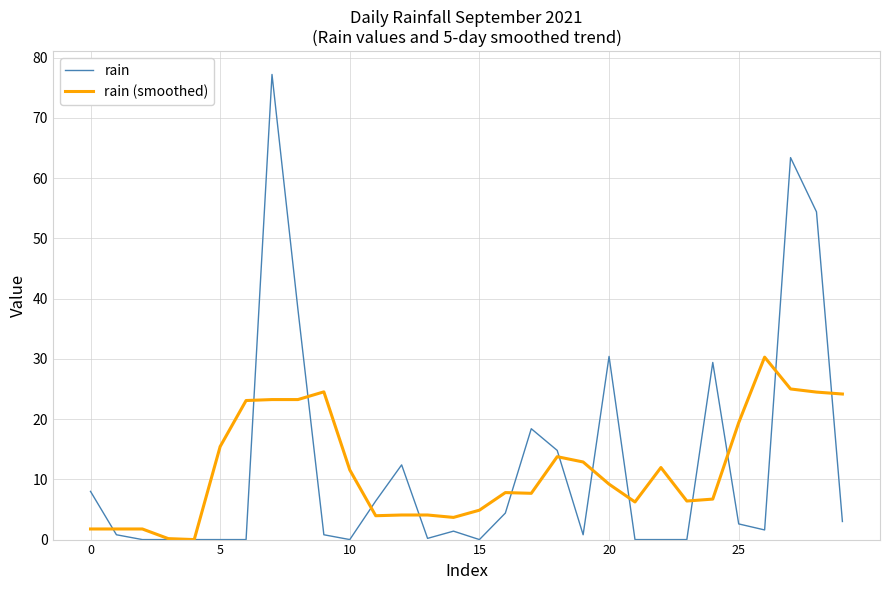

Reading left to right, transcribe all the data shown in this chart.

rain: 8.0	0.8	0.0	0.0	0.0	0.0	0.0	77.2	38.2	0.8	0.0	6.4	12.4	0.2	1.4	0.0	4.4	18.4	14.8	0.8	30.4	0.0	0.0	0.0	29.4	2.6	1.6	63.4	54.4	3.0
rain (smoothed): 1.8	1.8	1.8	0.2	0.0	15.4	23.1	23.2	23.2	24.5	11.6	4.0	4.1	4.1	3.7	4.9	7.8	7.7	13.8	12.9	9.2	6.2	12.0	6.4	6.7	19.4	30.3	25.0	24.5	24.2